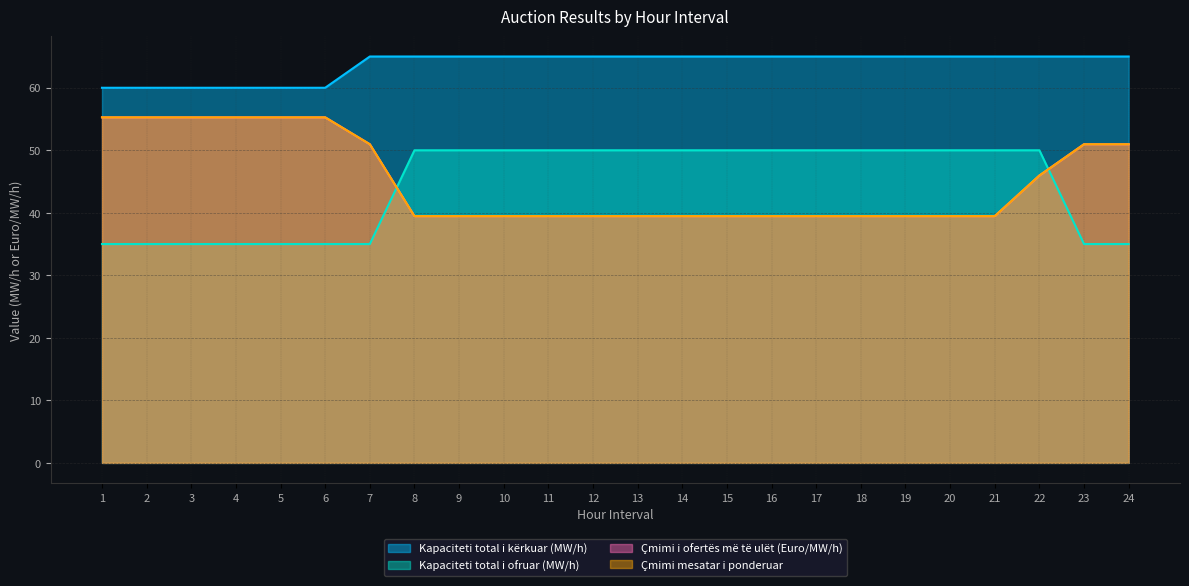

List the series in order of their peak value, highest first.

Kapaciteti total i kërkuar (MW/h), Çmimi i ofertës më të ulët (Euro/MW/h), Çmimi mesatar i ponderuar, Kapaciteti total i ofruar (MW/h)